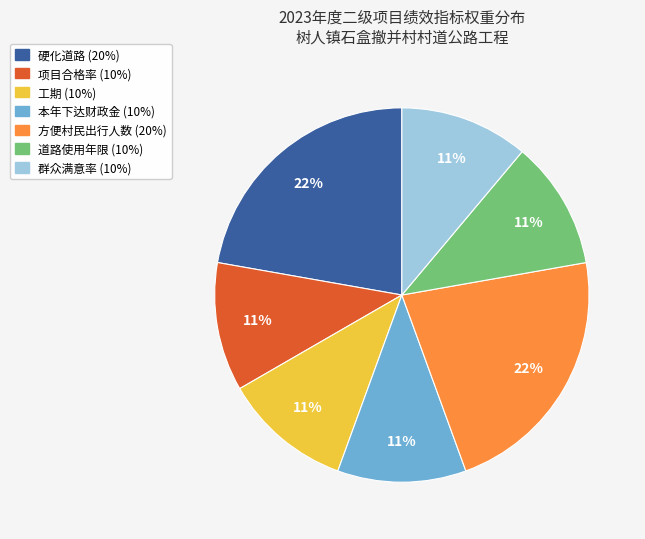

What is the ratio of the value at 方便村民出行人数 to the value at 工期?

2.0